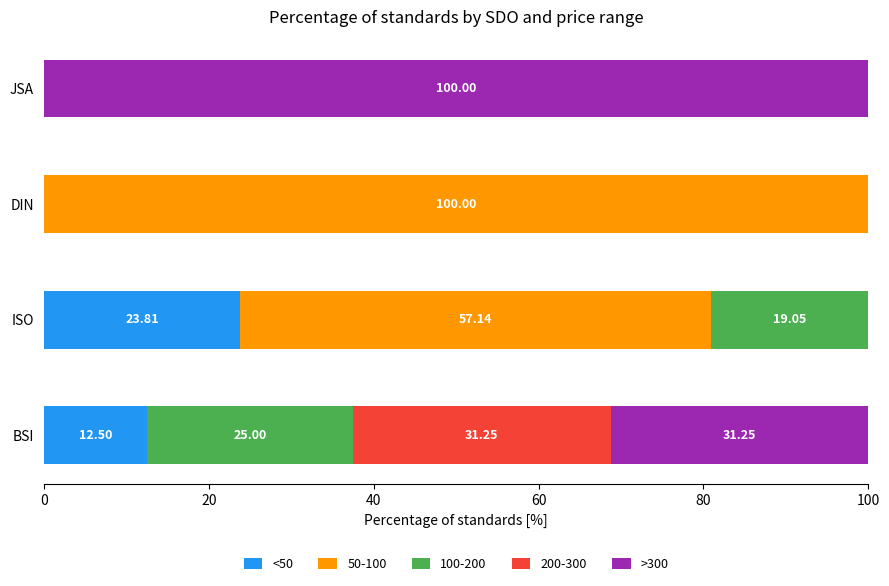

At which label does <50 reach its peak?

ISO